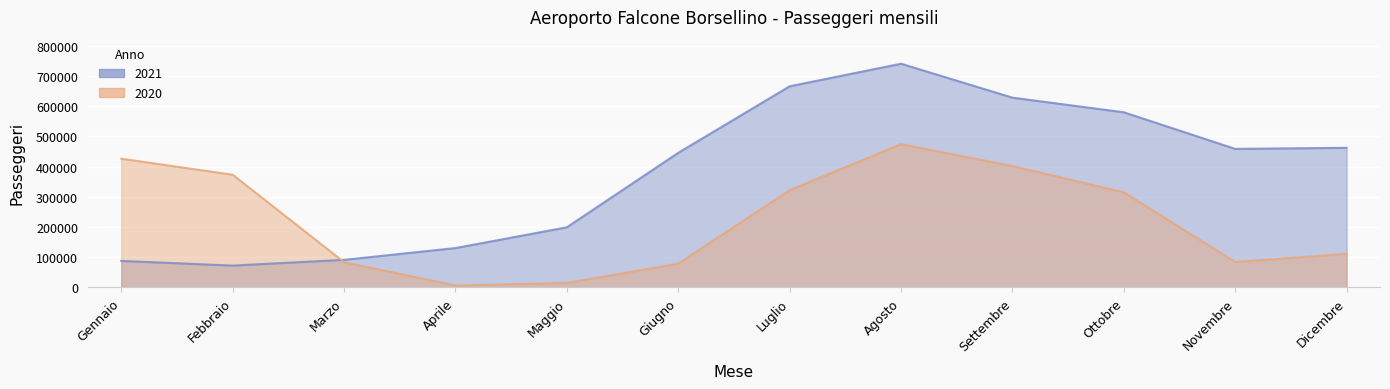

What position from the right is Aprile?

9